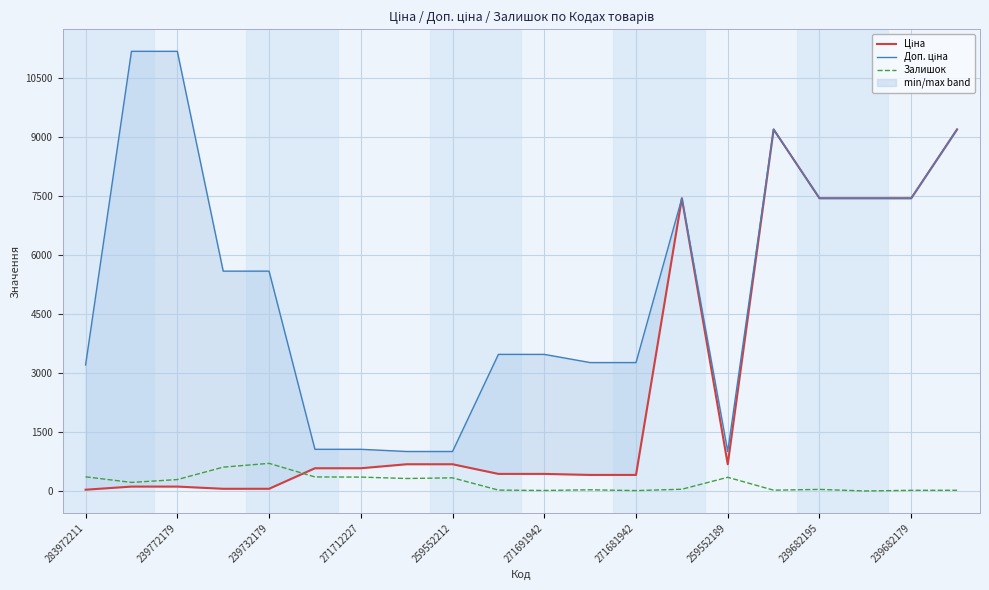

Is the value of Залишок at 13 greater than the value of Доп. ціна at 283972211?

No